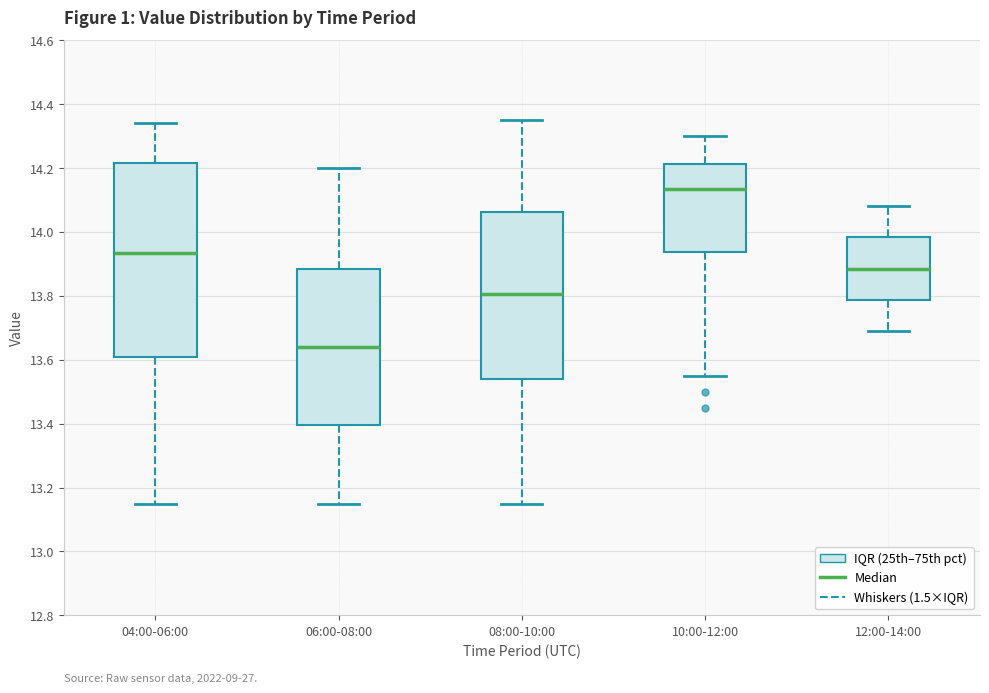

Reading left to right, transcribe this box plot: for each box, give where its median line is, the range the box spans, and where its two whiskers end, as read against the y-axis. The values are not printed on the chart, so give them approximately, as read against the axis.

04:00-06:00: median 13.94, box 13.60 to 14.22, whiskers 13.16 to 14.34
06:00-08:00: median 13.64, box 13.40 to 13.88, whiskers 13.16 to 14.20
08:00-10:00: median 13.80, box 13.54 to 14.06, whiskers 13.16 to 14.36
10:00-12:00: median 14.14, box 13.94 to 14.22, whiskers 13.56 to 14.30
12:00-14:00: median 13.88, box 13.78 to 13.98, whiskers 13.70 to 14.08